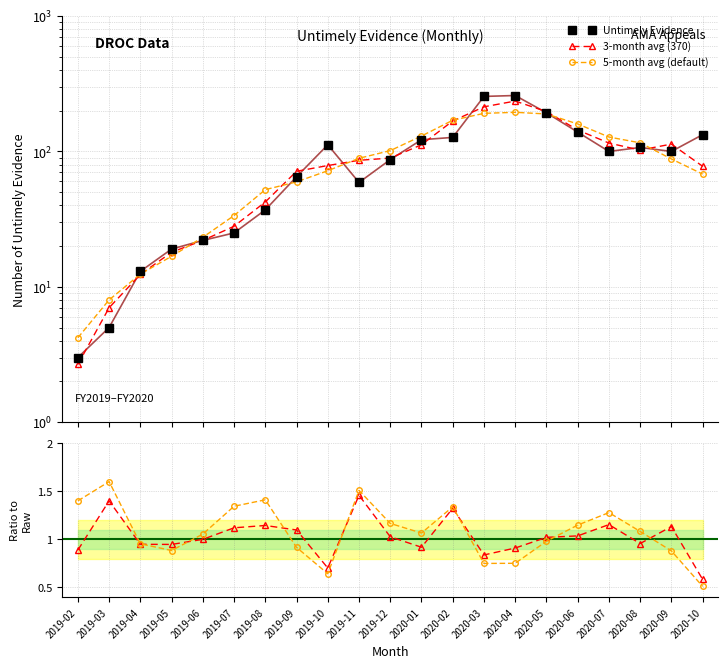

What is the approximate value of 3-month avg (370) at 2019-06?

22.0